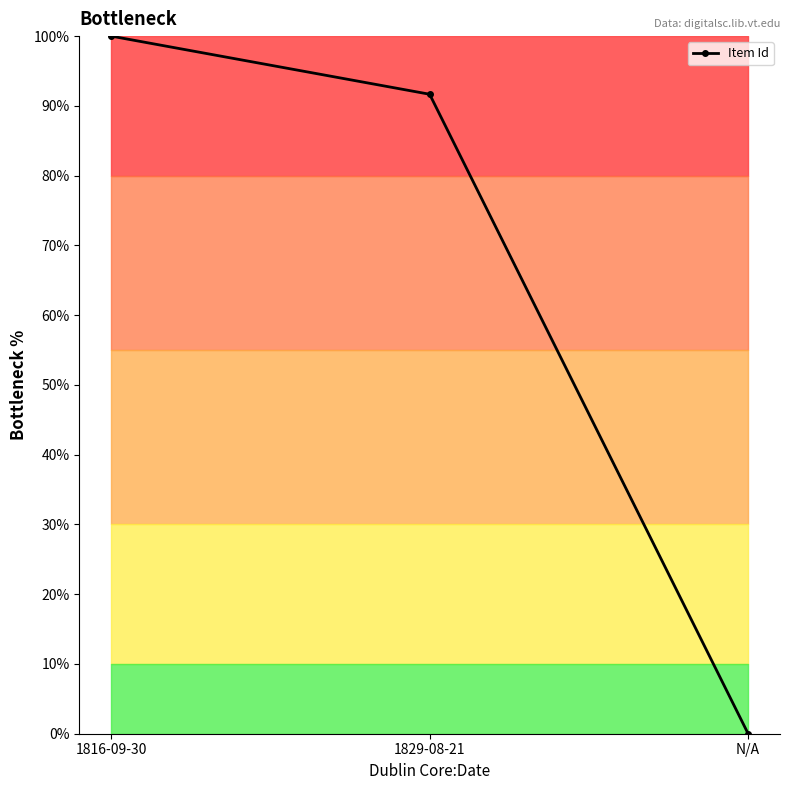

Rank the categories by value from lowest to highest.

N/A, 1829-08-21, 1816-09-30